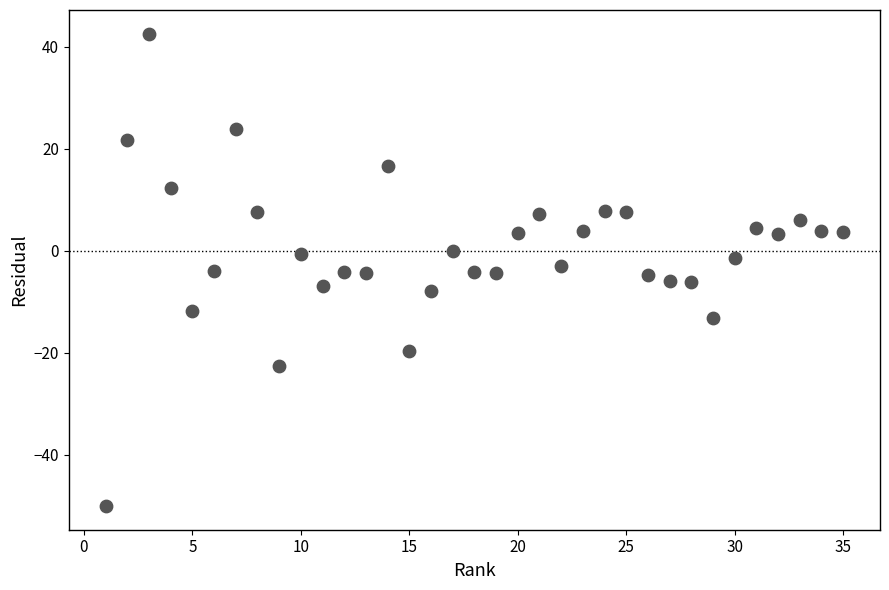

What is the range of Y values (max minus min)?

92.6